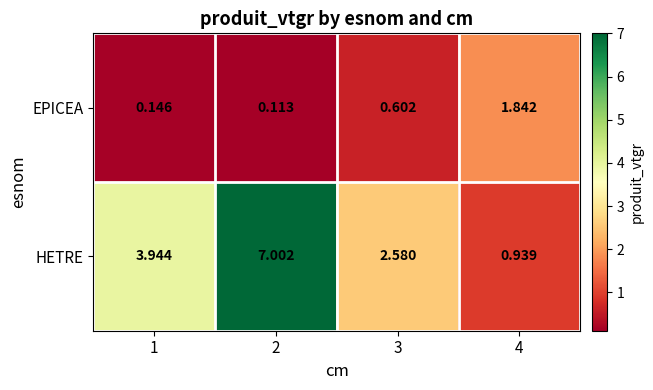

Rank the series by their maximum value, from lowest to highest.

EPICEA, HETRE